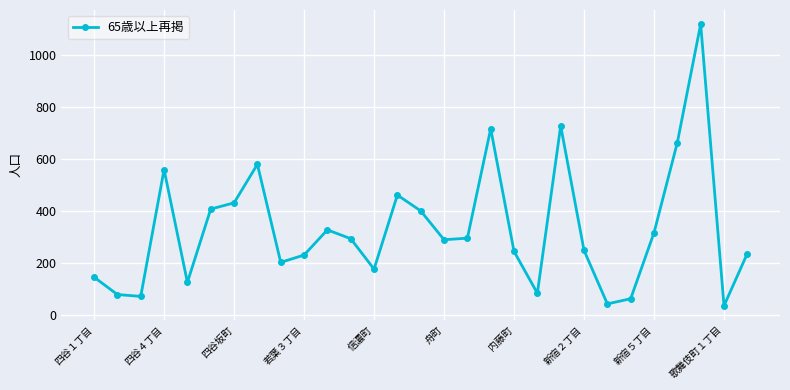

What is the sum of all values?

9588